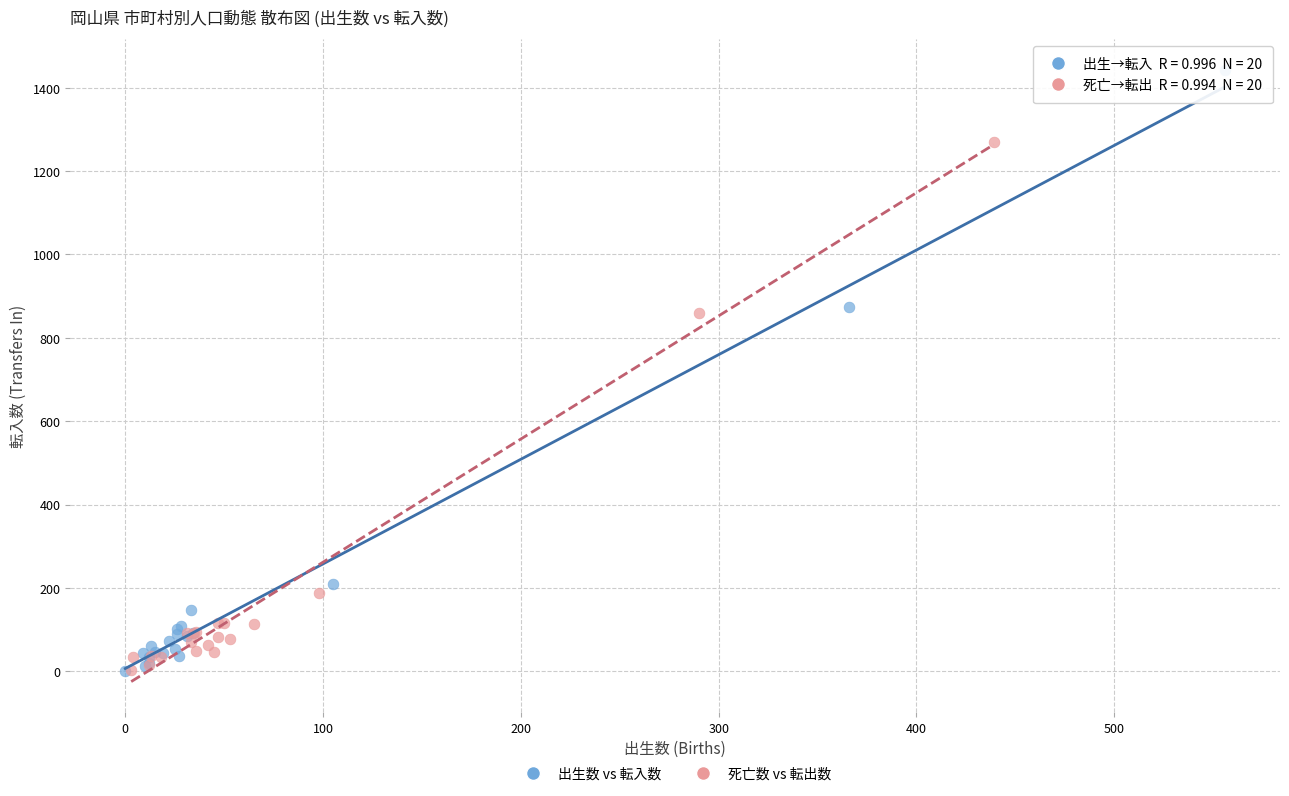

Which series has the largest Y range (max minus min)?

出生数 vs 転入数